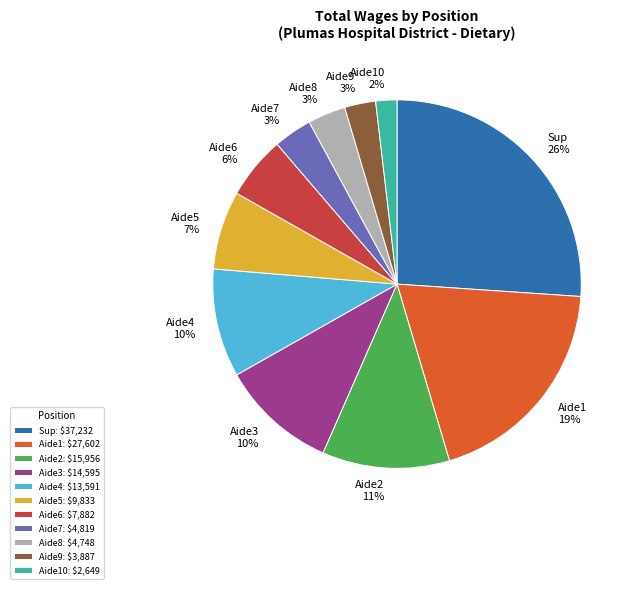

Does Aide7 account for over 50% of the chart?

No